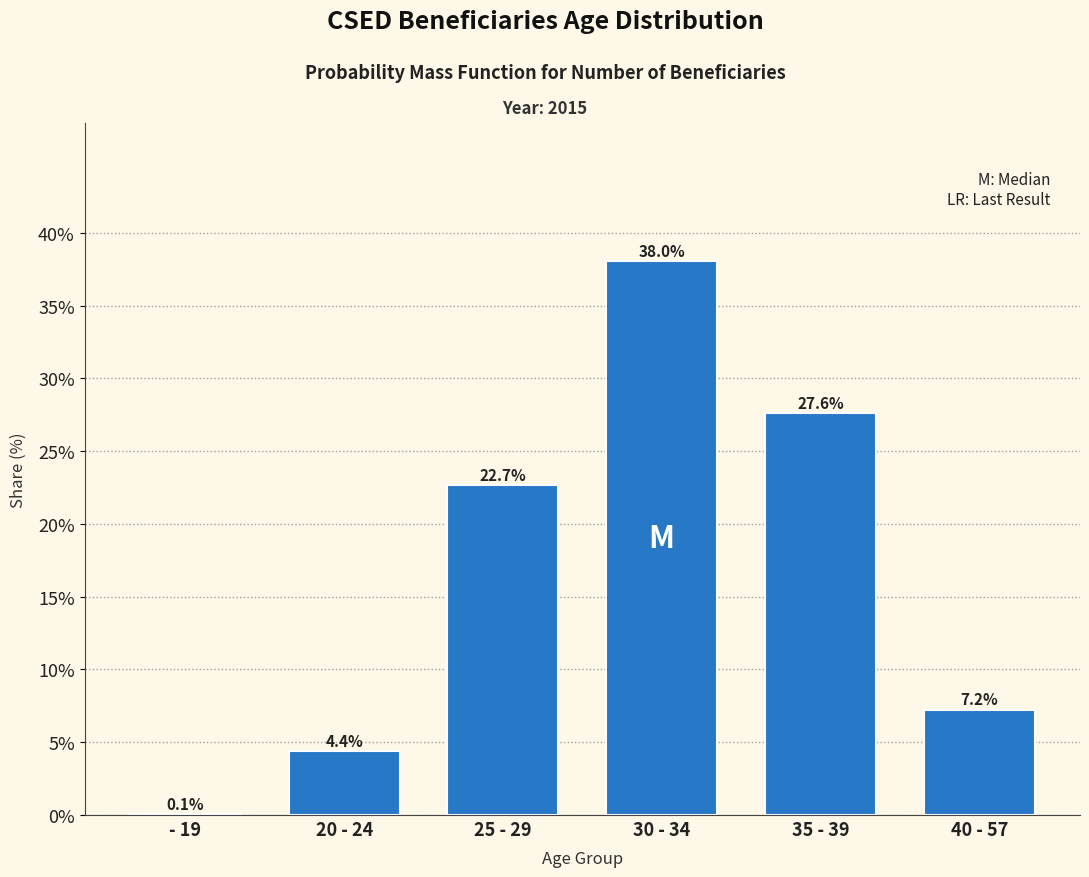

Reading left to right, list all the values displayed in this chart.

- 19=0.1	20 - 24=4.4	25 - 29=22.7	30 - 34=38.0	35 - 39=27.6	40 - 57=7.2